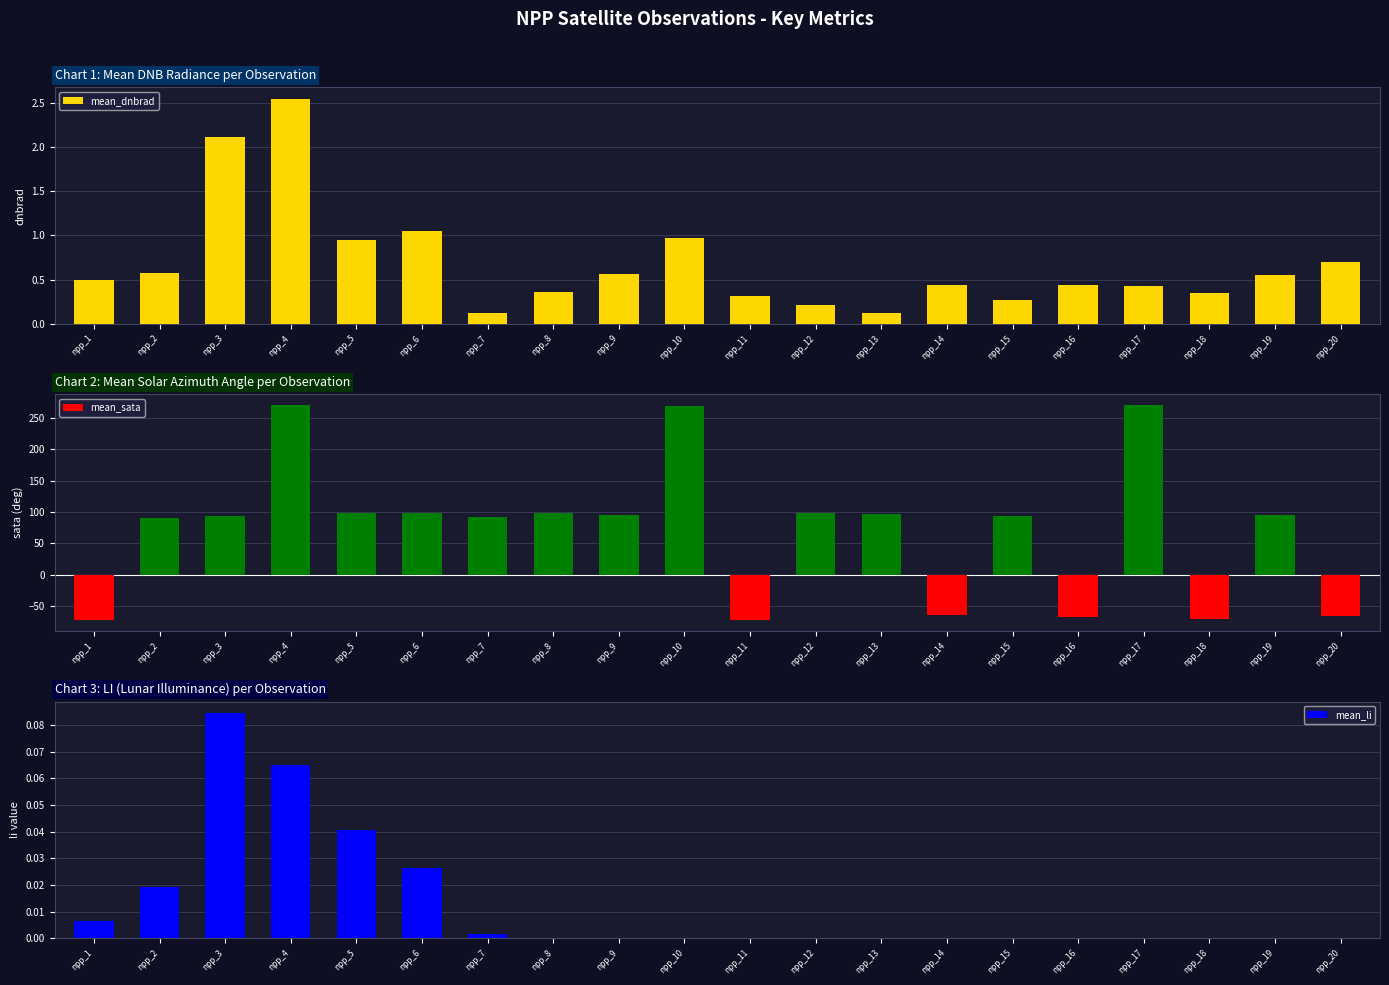

Is it true that mean_dnbrad equals 0.3 at npp_15?

True